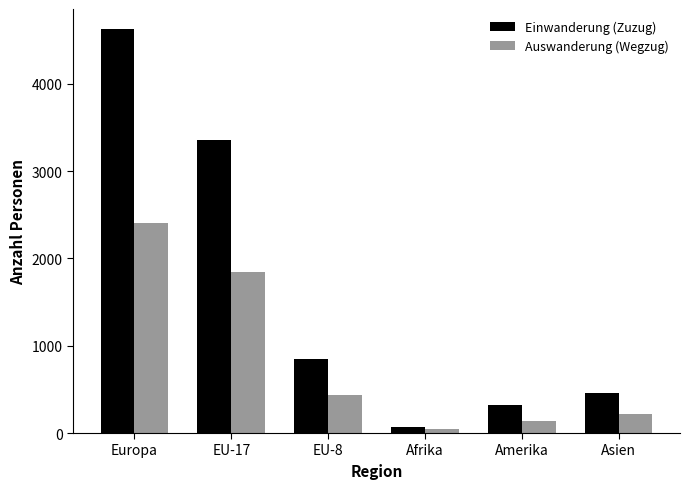

What value does the Auswanderung (Wegzug) series have at Asien?

213